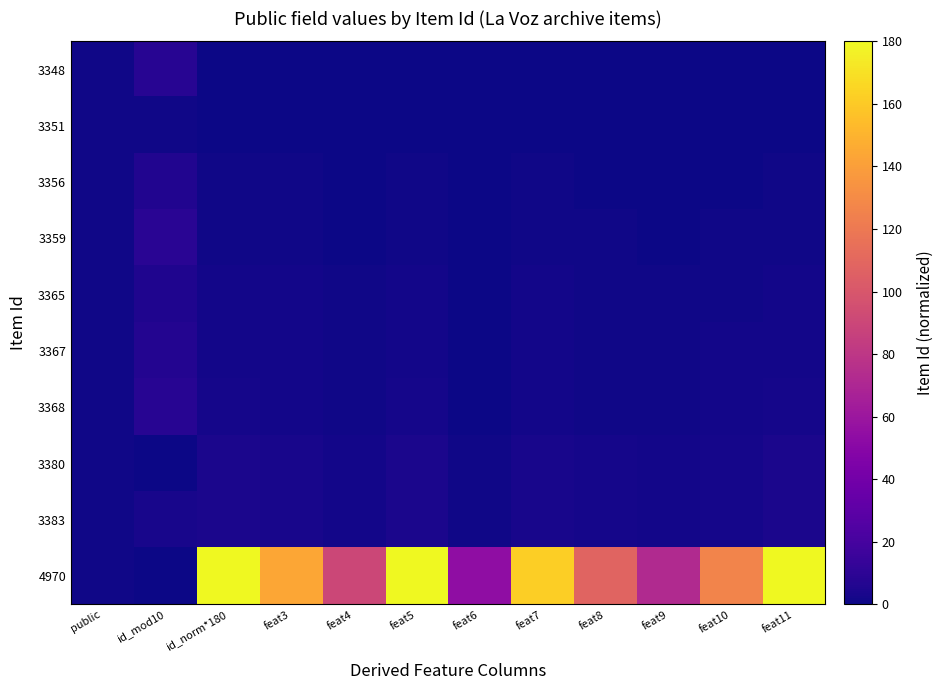

List the series in order of their peak value, lowest first.

3351, 3380, 3383, 3365, 3356, 3367, 3348, 3368, 3359, 4970